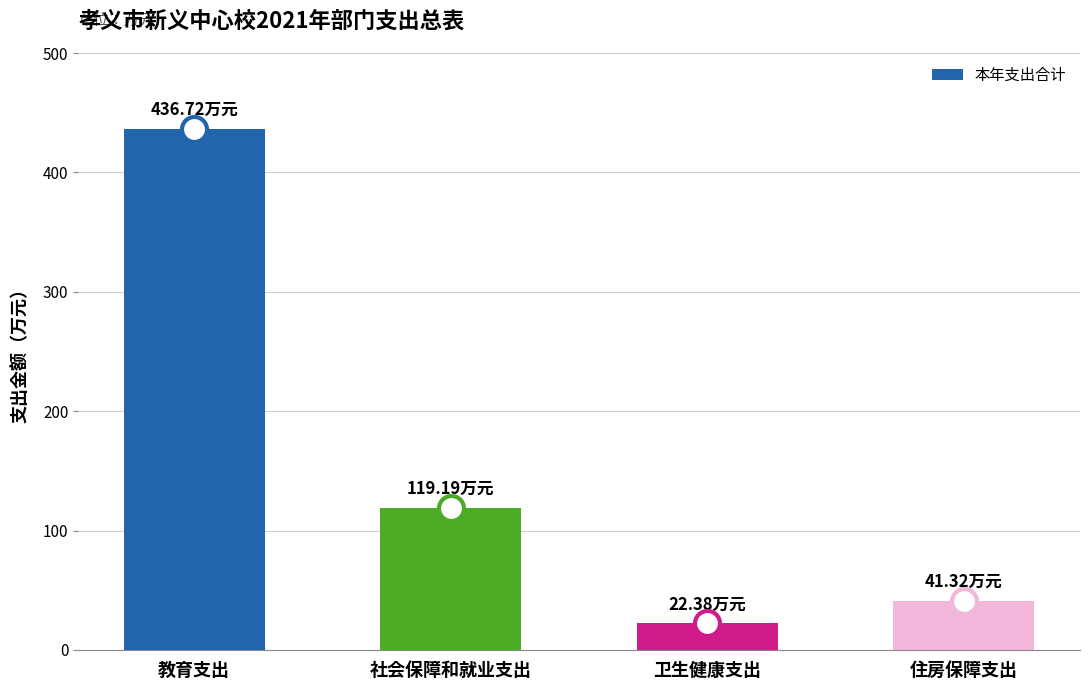

Reading left to right, extract all data points from this chart.

教育支出=436.7	社会保障和就业支出=119.2	卫生健康支出=22.4	住房保障支出=41.3